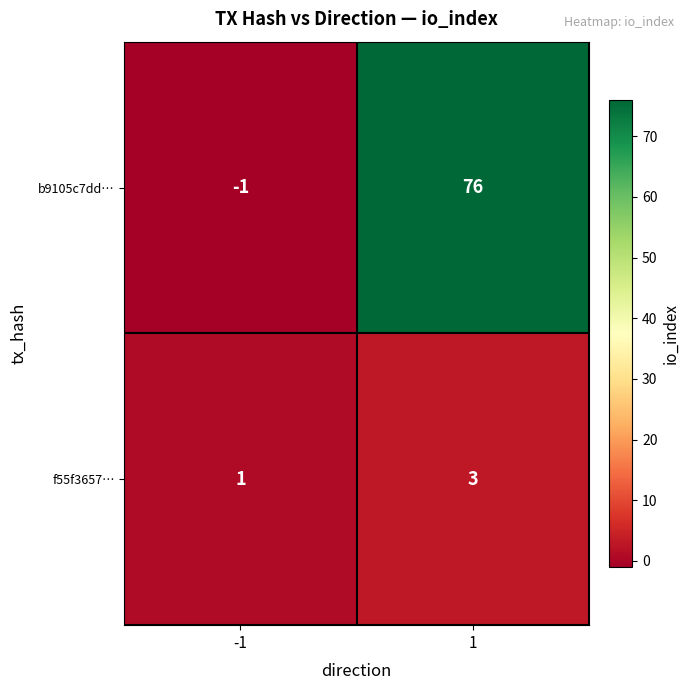

Reading right to left, what are all the values shown in this chart?

b9105c7dd…: 1=76	-1=-1
f55f3657…: 1=3	-1=1